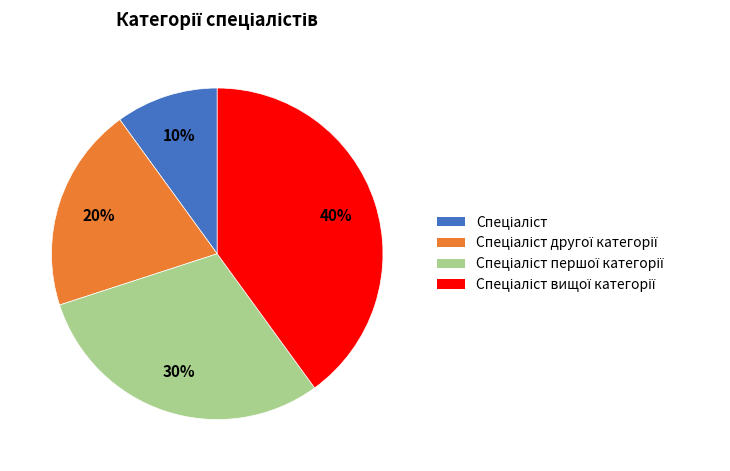

How many segments does this pie chart have?

4